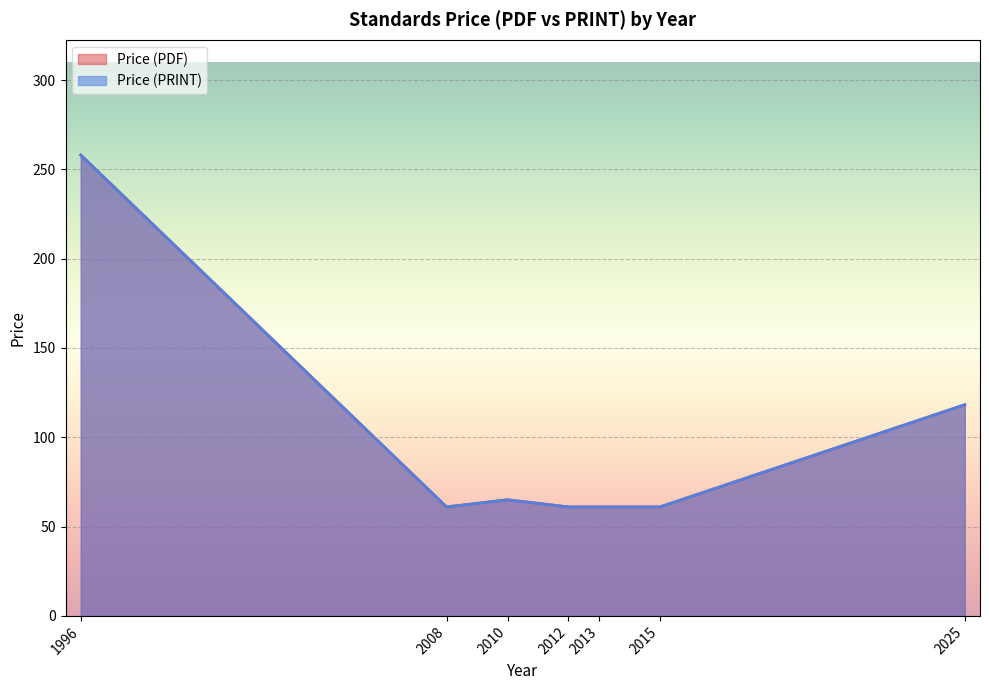

True or false: Price (PRINT) and Price (PDF) cross at least once.

False